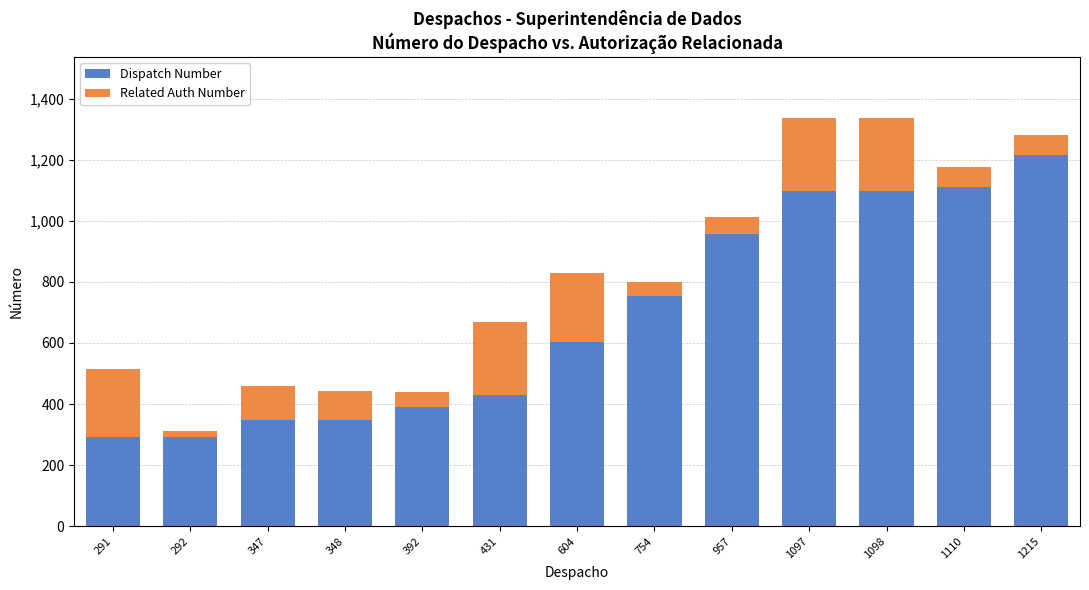

Are the bars grouped side by side (vs. stacked)?

No